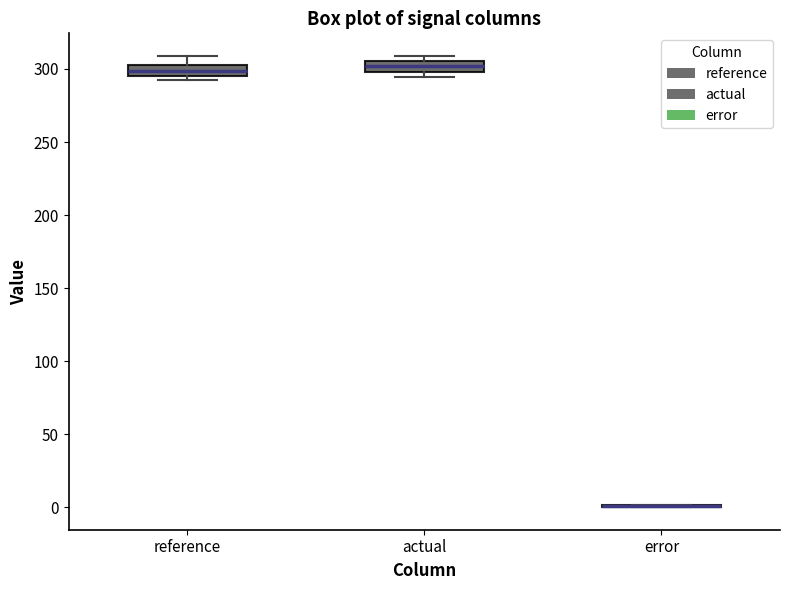

Where is the upper edge of the box for reference on the y-axis? The values are not printed on the chart, so give them approximately, as read against the axis.

305